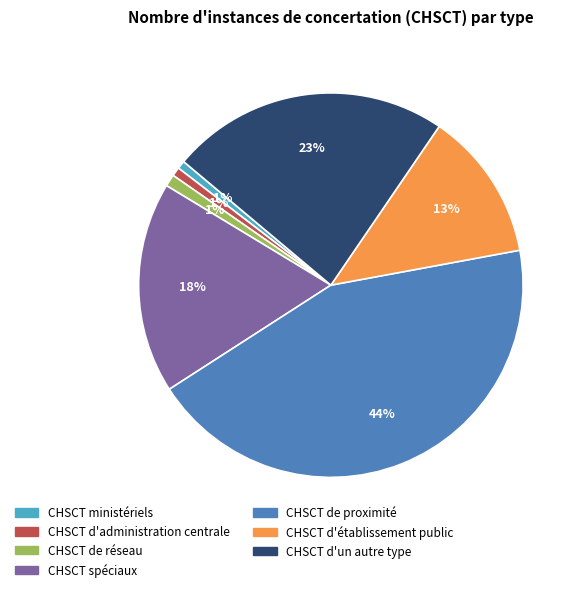

Is there a majority slice in this chart?

No